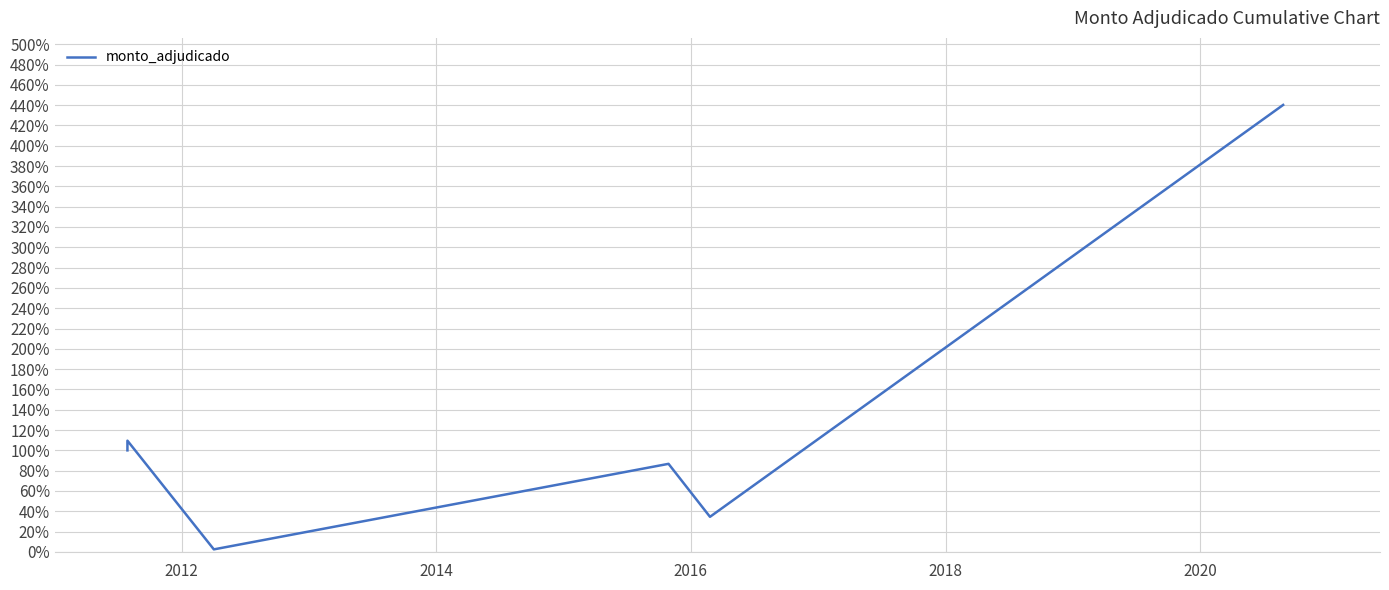

The value at 2020 is 727.2. True or false?

False